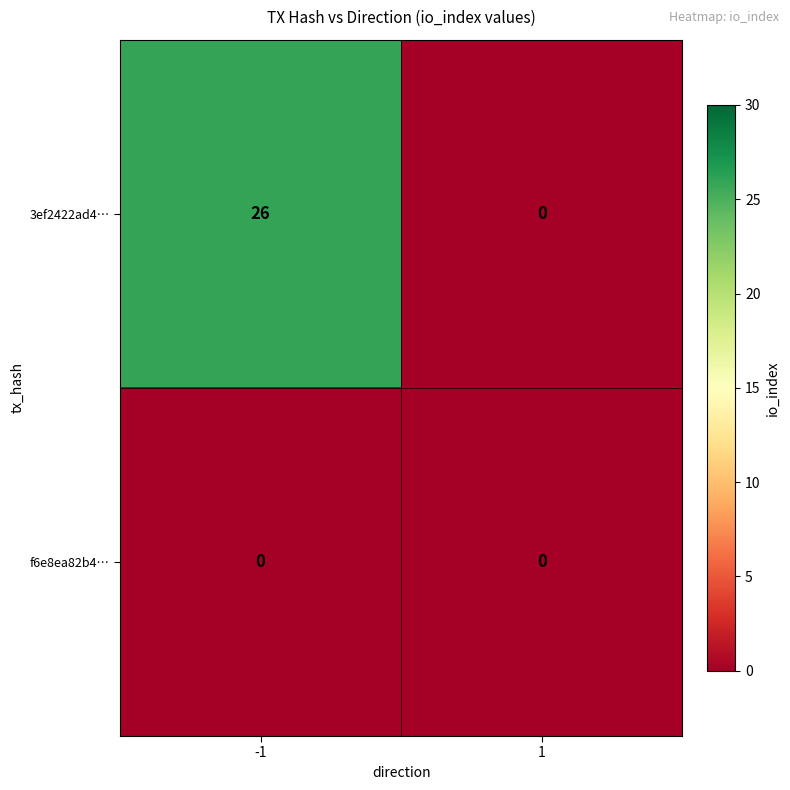

Is it true that f6e8ea82b4… equals 0 at -1?

True